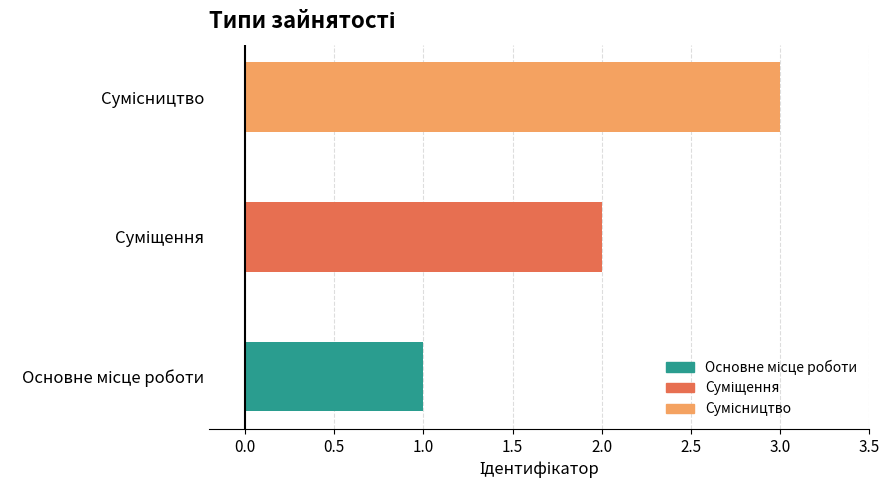

What is the sum of all values?

6